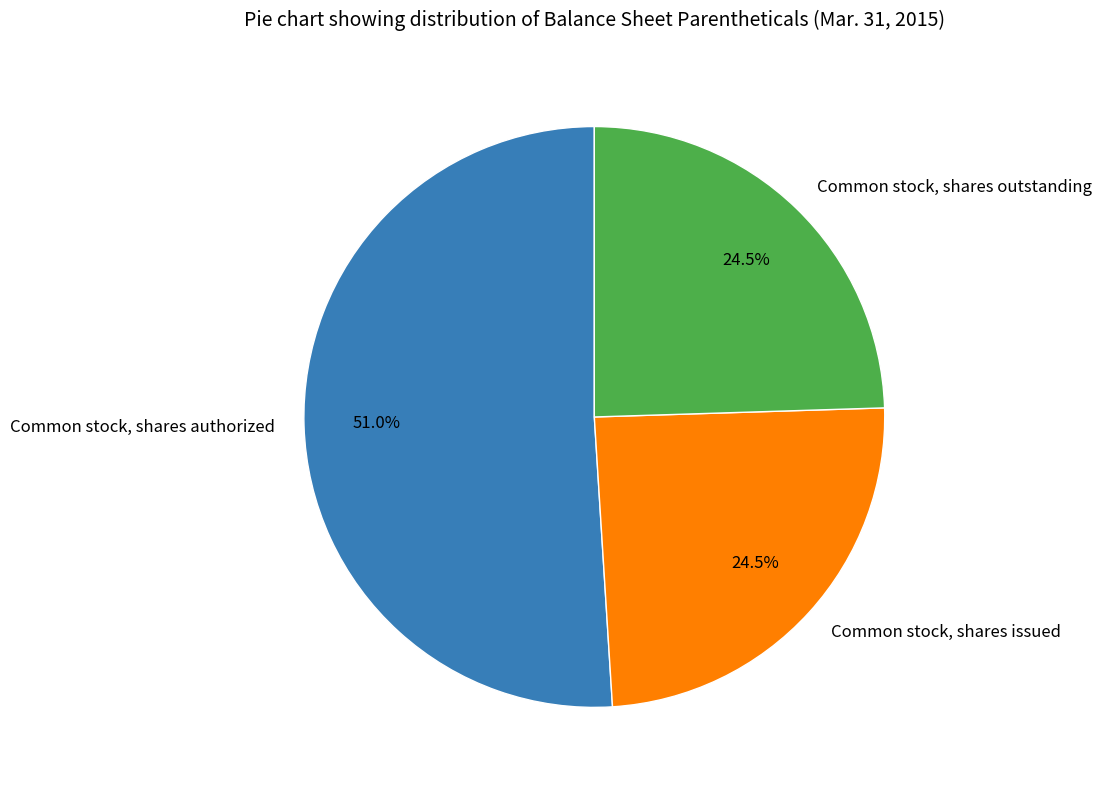

Is there any slice that represents more than half of the pie?

Yes